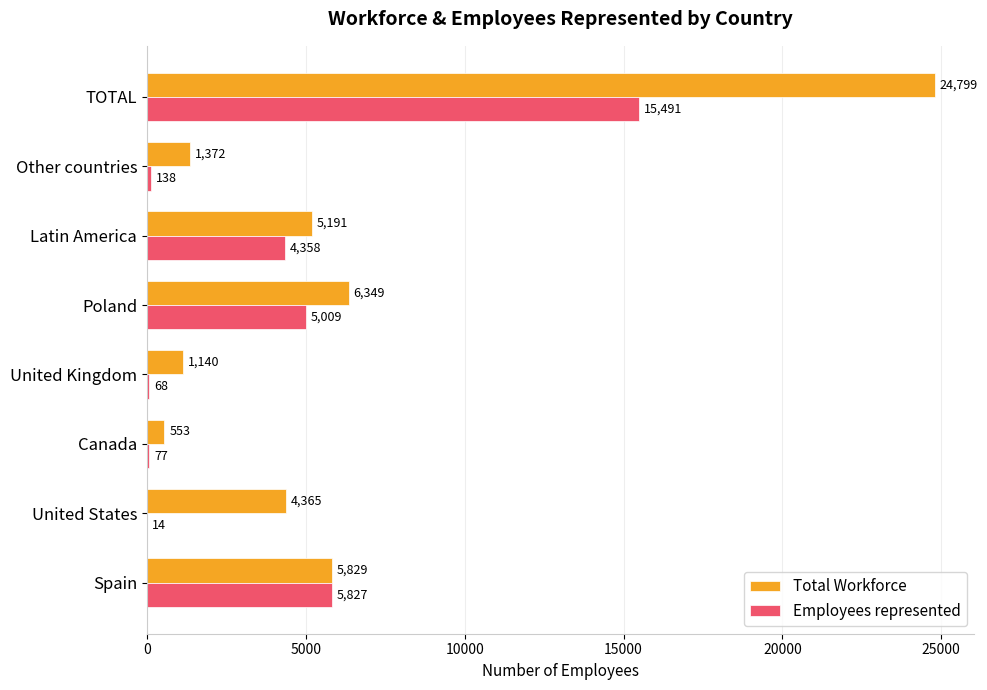

Is the value of Total Workforce at Canada greater than the value of Employees represented at Spain?

No